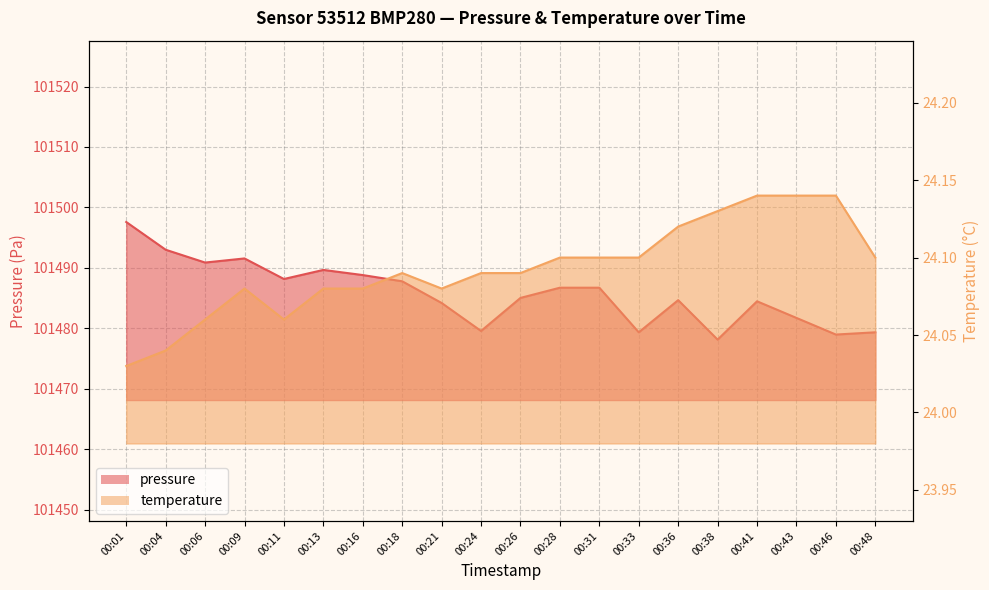

Reading right to left, list all the values displayed in this chart.

pressure: 101479.3	101479.0	101481.7	101484.5	101478.1	101484.7	101479.3	101486.7	101486.7	101485.0	101479.6	101484.2	101487.8	101488.8	101489.7	101488.2	101491.6	101490.9	101493.0	101497.6
temperature: 24.1	24.1	24.1	24.1	24.1	24.1	24.1	24.1	24.1	24.1	24.1	24.1	24.1	24.1	24.1	24.1	24.1	24.1	24.0	24.0